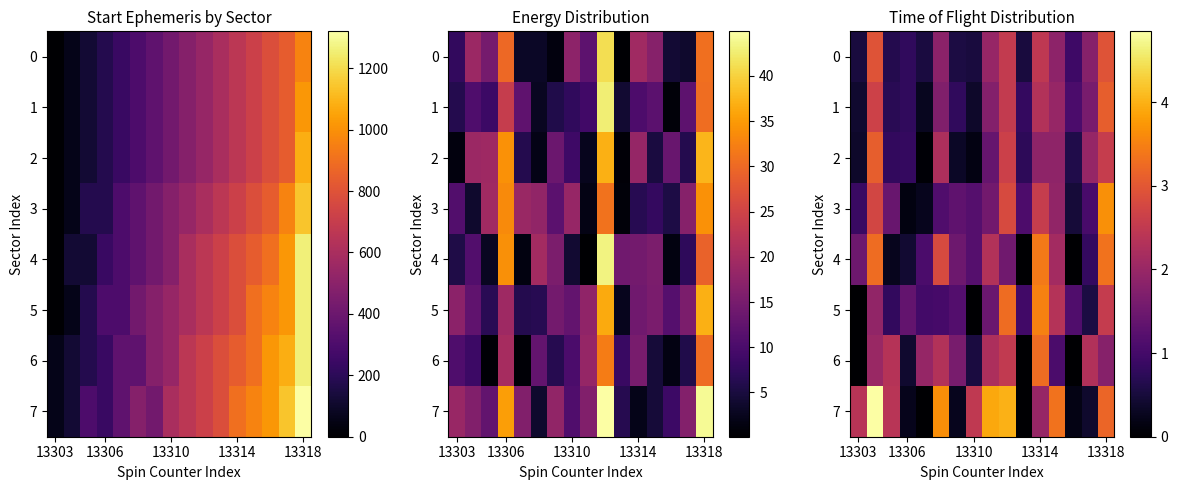

At which label does 7 first exceed 2?

13303